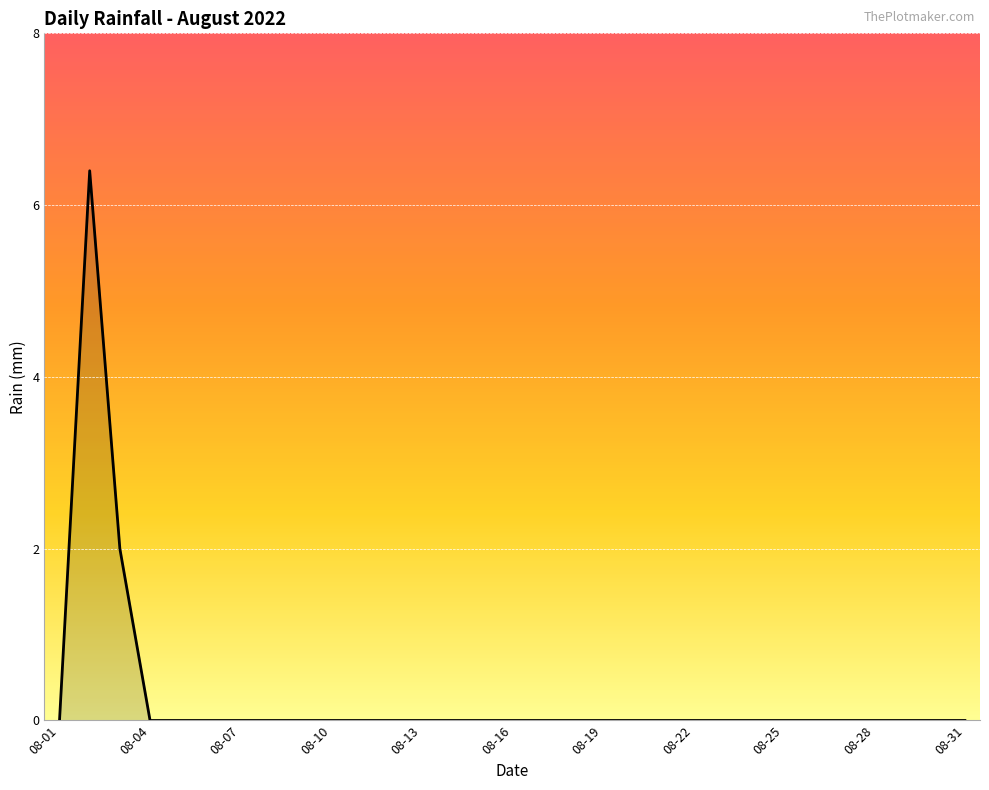

How many values are between 0 and 1?

29